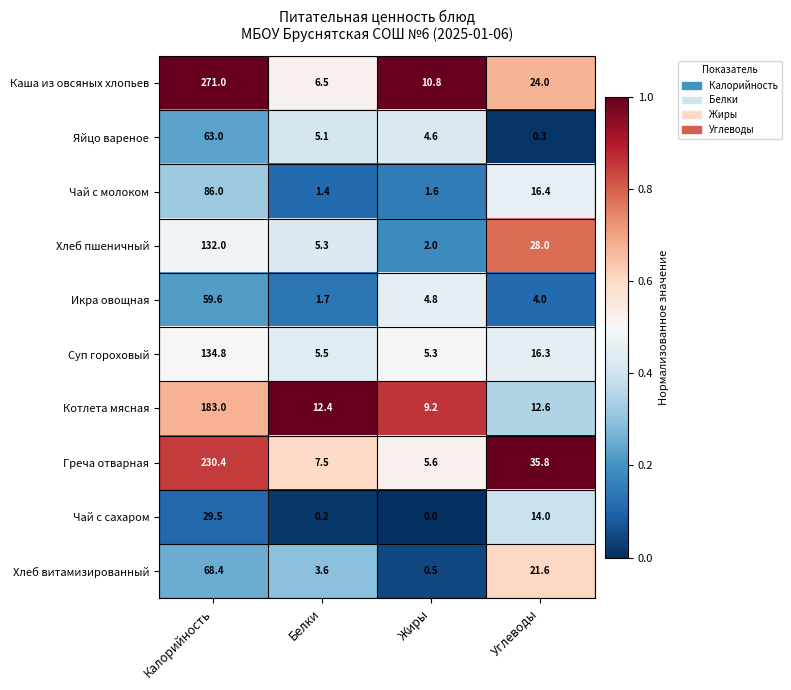

Which series has the largest total across all categories?

Каша из овсяных хлопьев